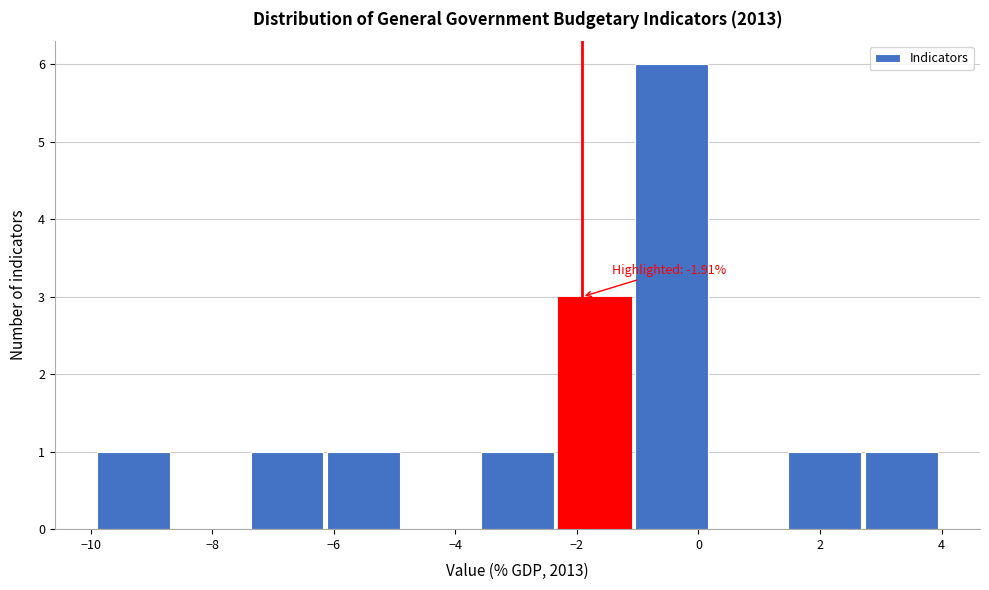

Which range on the x-axis has the tallest bar?

-1.0 to 0.2